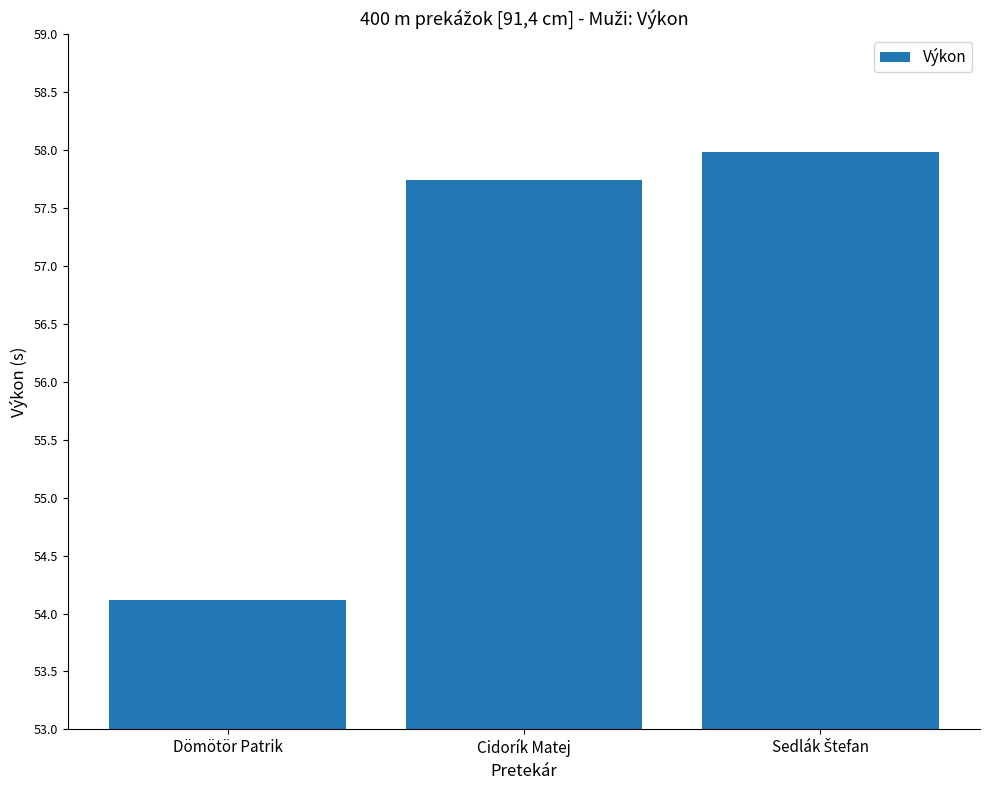

The value at Cidorík Matej is 57.7. True or false?

True